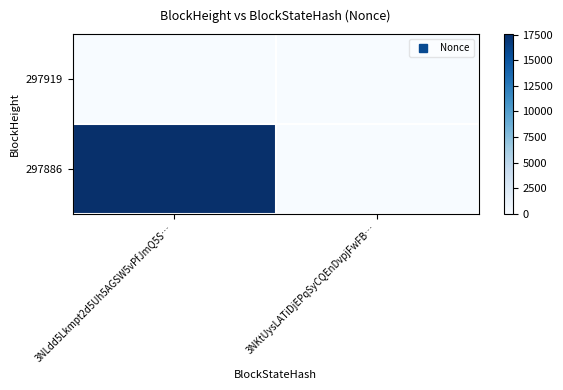

What is the total value across all series at 3NLdd5Lkmpt2d5Uh5AGSW5vPfJmQ5S…?

17561